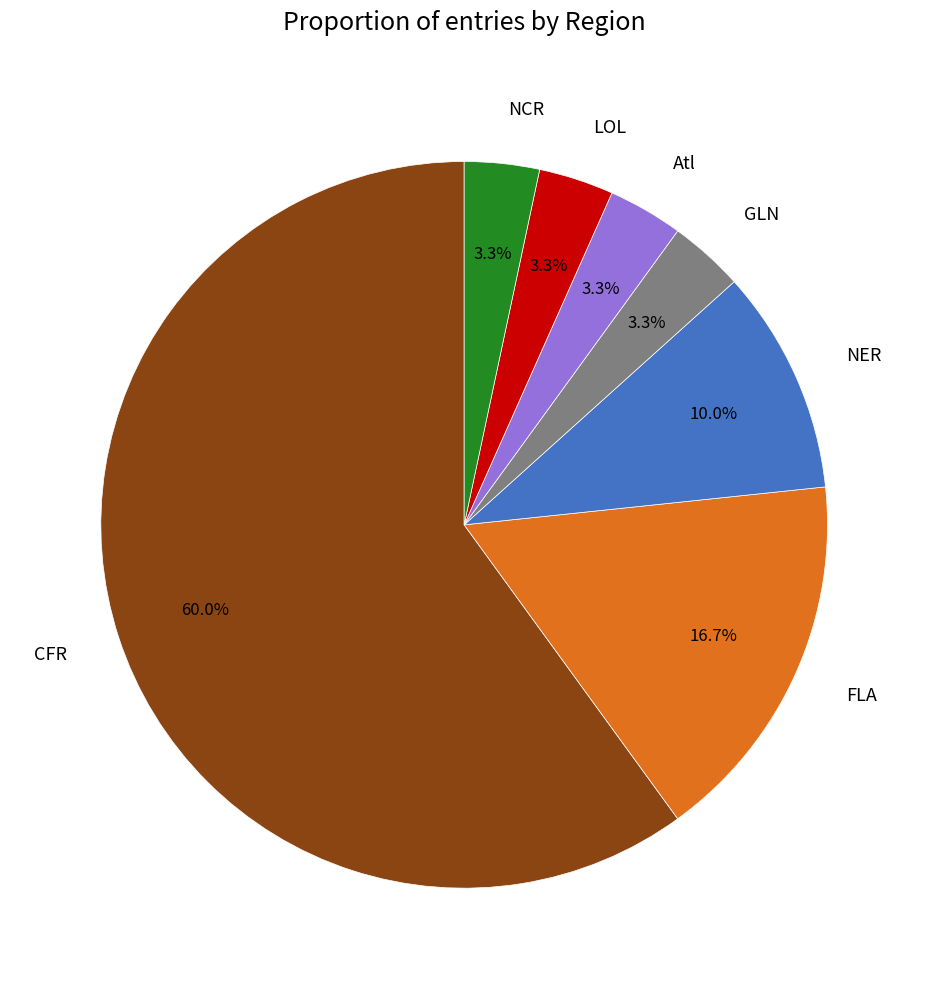

How many slices are in this pie chart?

7